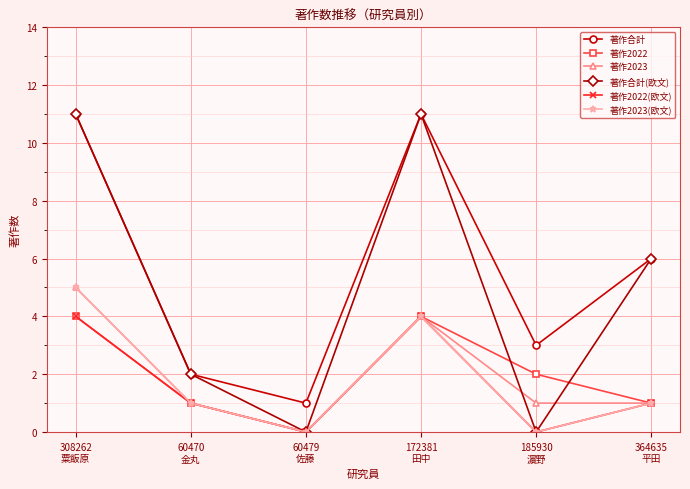

What is the difference between the maximum and second lowest values in the 著作合計 series?

9